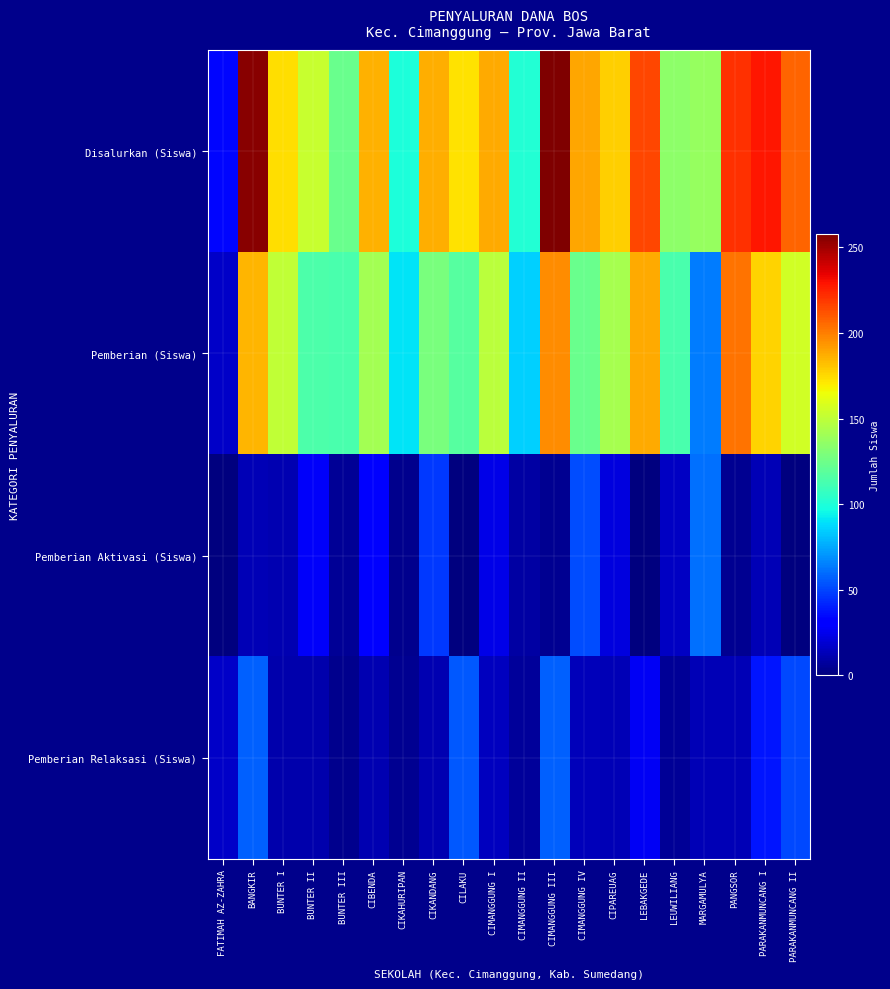

What is the total value across all series at CIMANGGUNG IV?

378